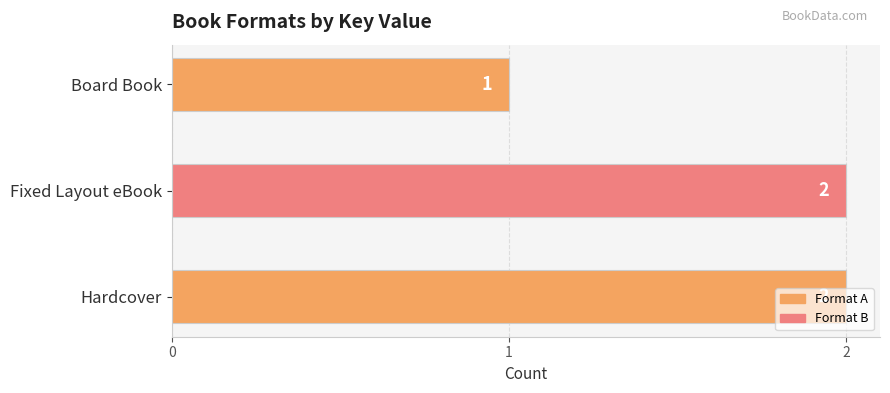

What is the sum of the values at Board Book and Fixed Layout eBook?

3